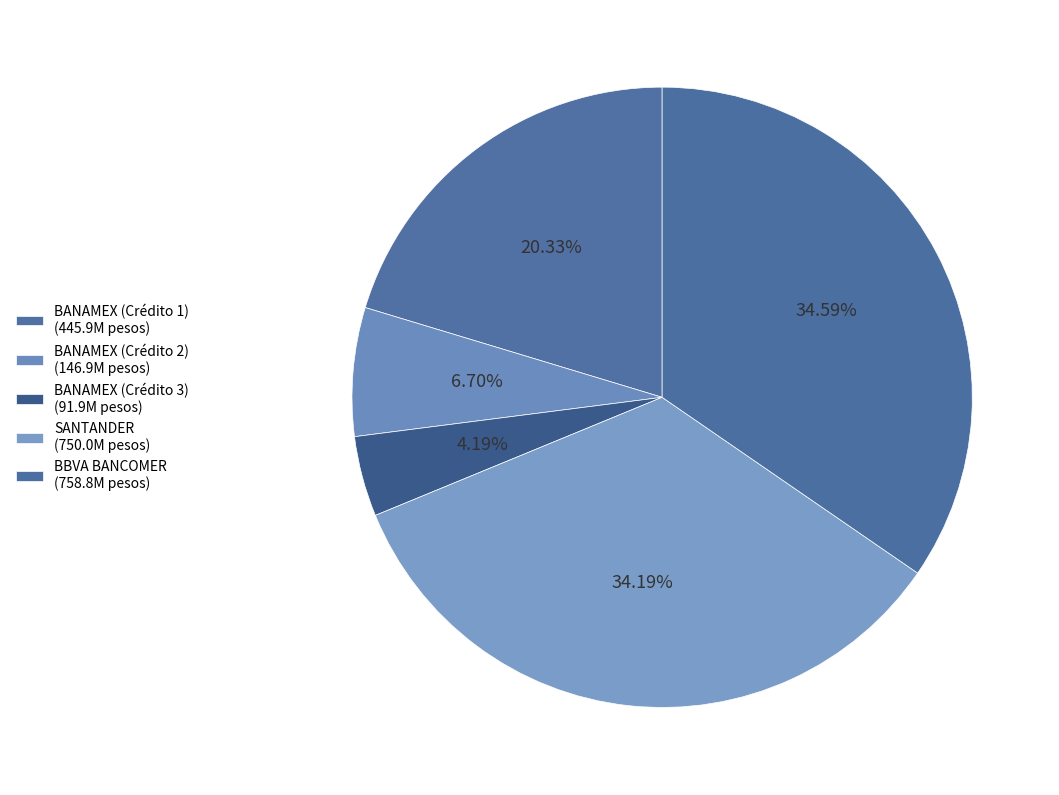

Count the number of slices in the pie.

5